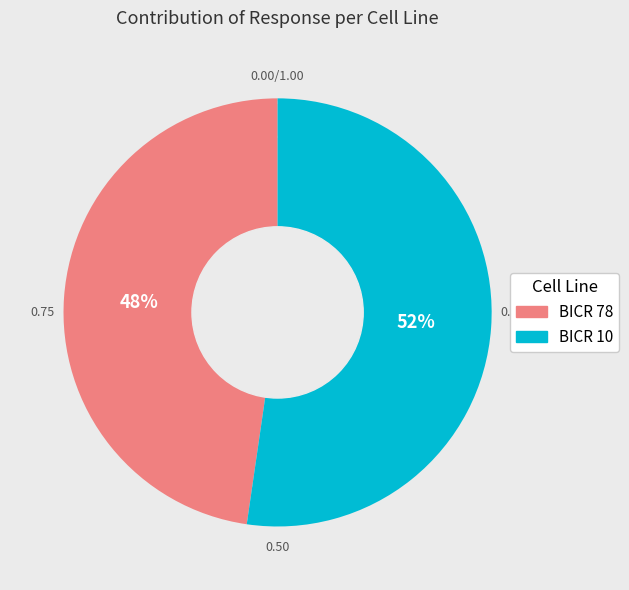

Which category has the biggest portion of the pie?

BICR 10